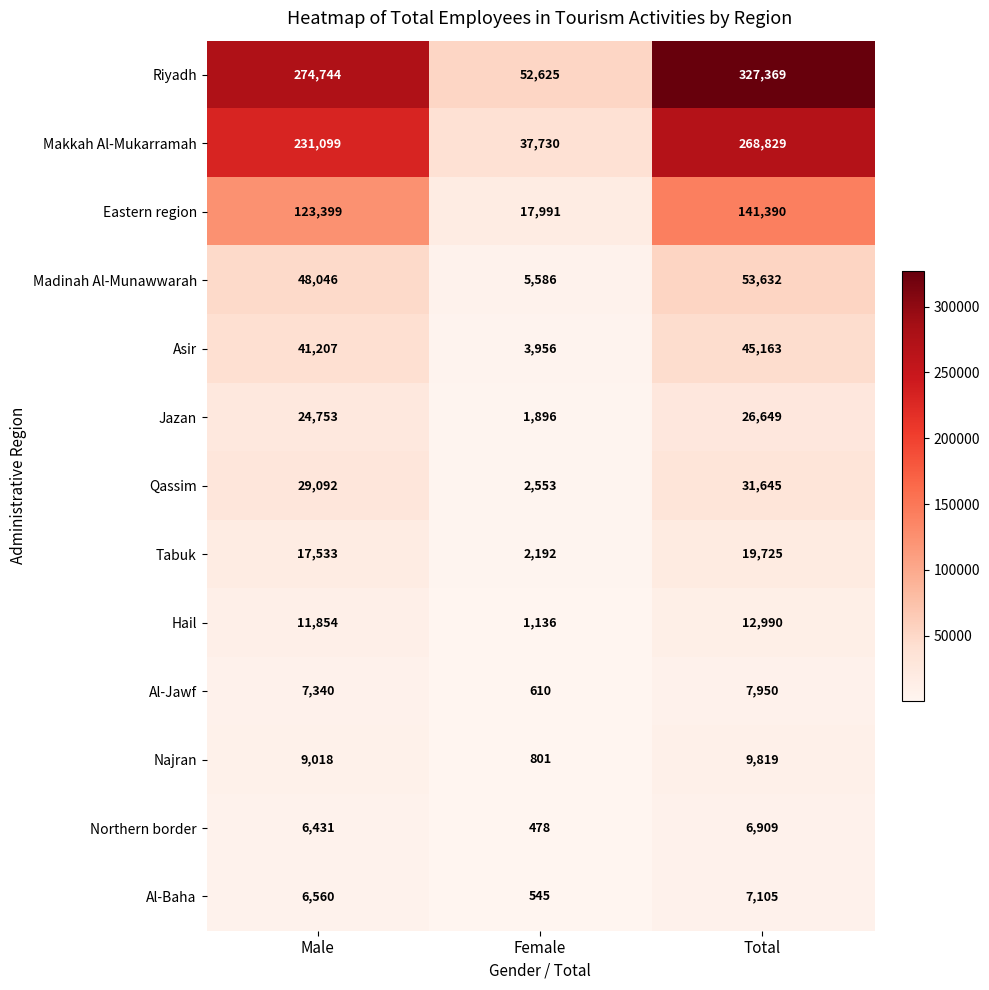

What is the total value across all series at Female?

128099